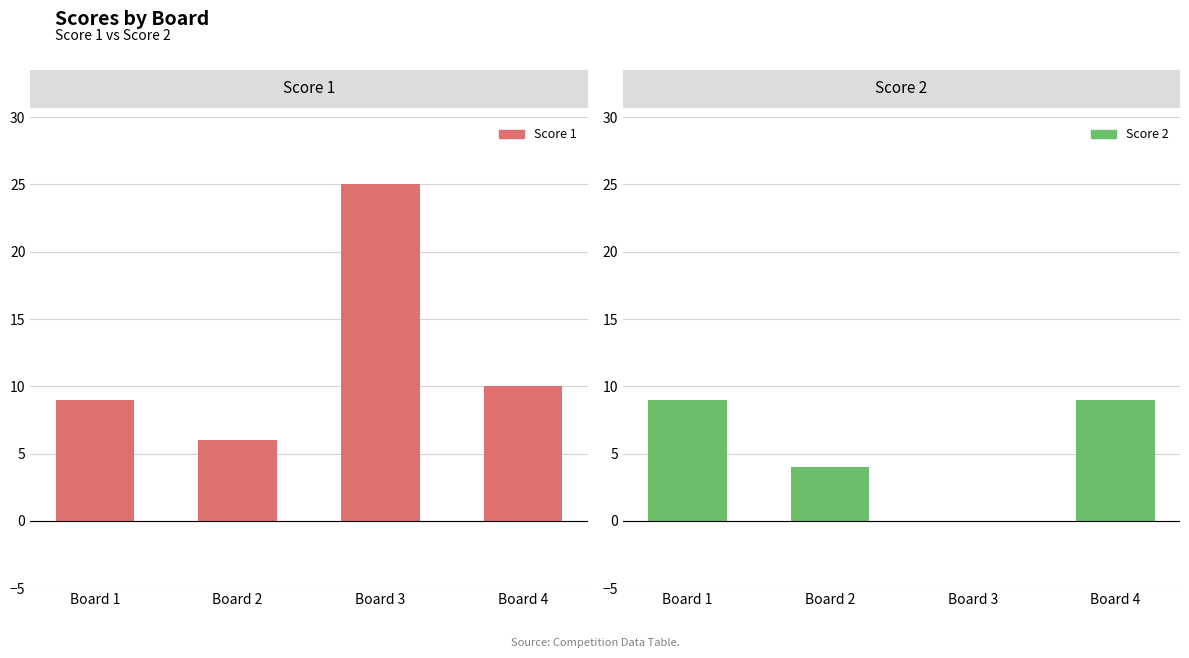

Read the Score 1 value at Board 2, to the nearest 5.

5